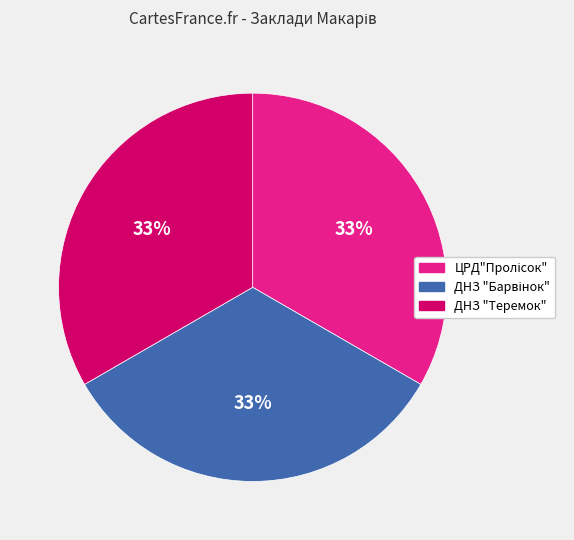

To the nearest percent, what is the average slice percentage?

33%